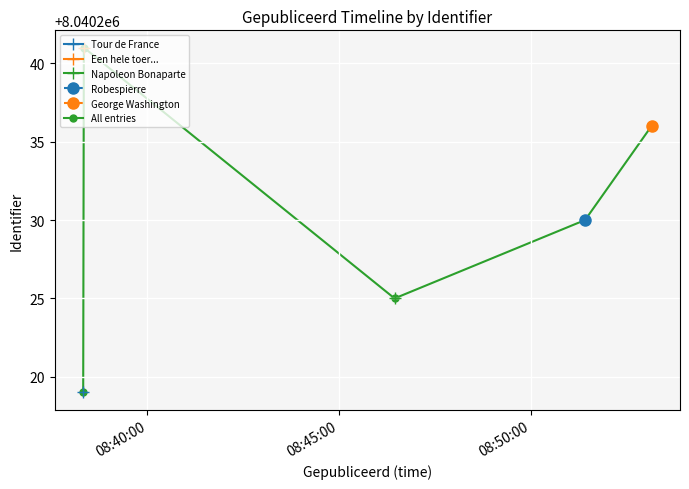

In All entries, how many points are lower than both neighbors (excluding endpoints)?

1